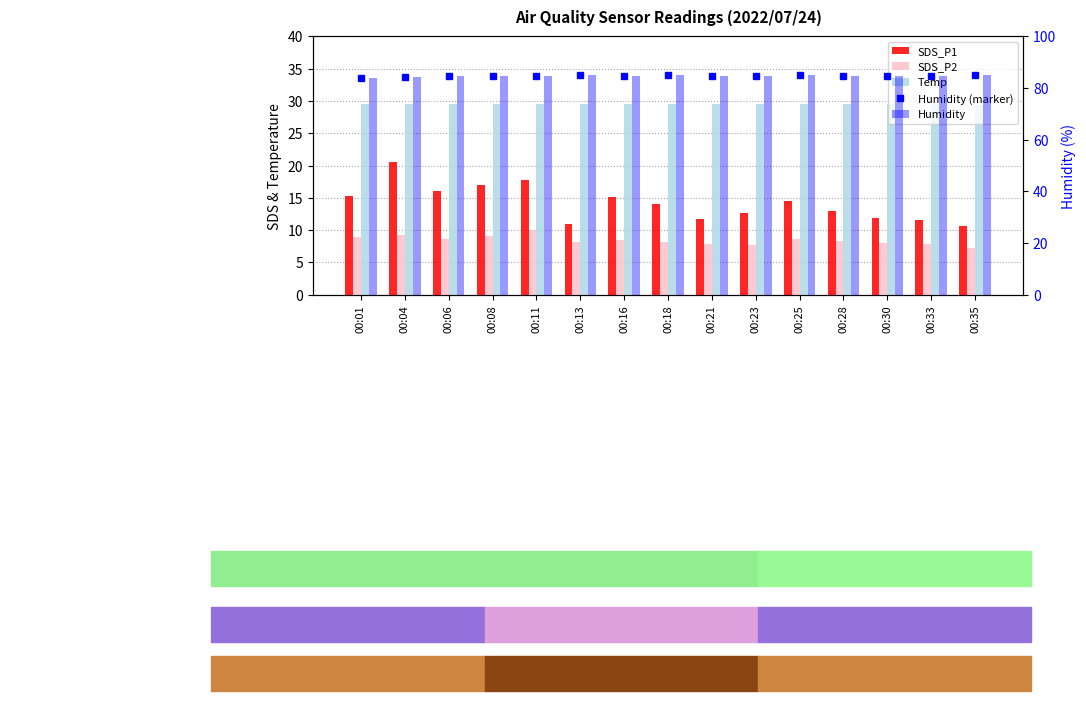

Reading right to left, list all the values displayed in this chart.

SDS_P1: 10.7	11.6	11.9	12.9	14.5	12.7	11.7	14.0	15.2	11.0	17.8	16.9	16.1	20.6	15.2
SDS_P2: 7.2	7.8	8.0	8.3	8.7	7.8	7.8	8.2	8.4	8.2	9.9	9.1	8.6	9.2	9.0
Temp: 29.4	29.5	29.5	29.5	29.5	29.5	29.5	29.5	29.5	29.5	29.5	29.5	29.6	29.6	29.6
Humidity (marker): 84.9	84.6	84.8	84.6	85.2	84.7	84.8	84.9	84.8	84.9	84.8	84.5	84.5	84.2	84.1
Humidity: 84.9	84.6	84.8	84.6	85.2	84.7	84.8	84.9	84.8	84.9	84.8	84.5	84.5	84.2	84.1